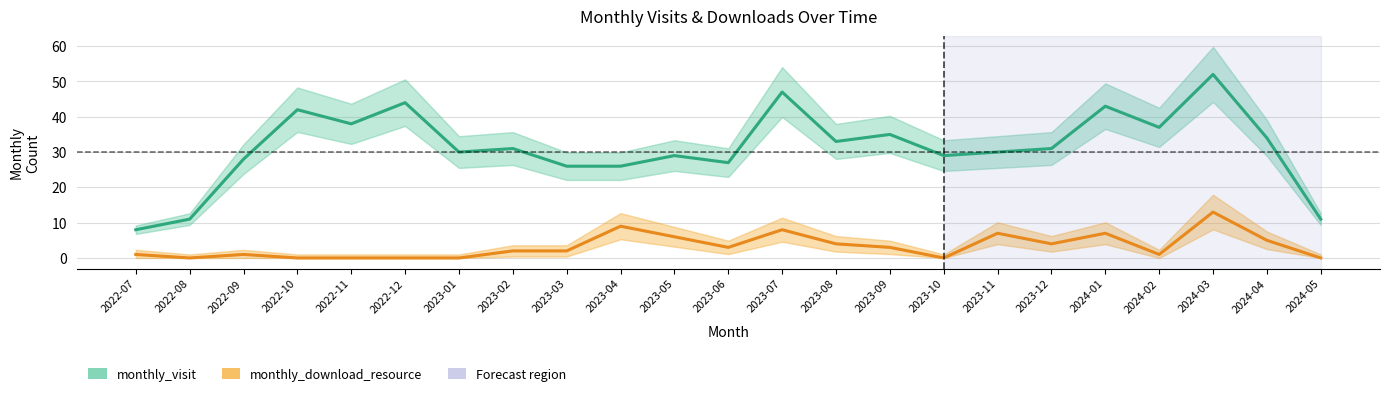

What is the sum of the monthly_download_resource values at 2022-11 and 2023-03?

2